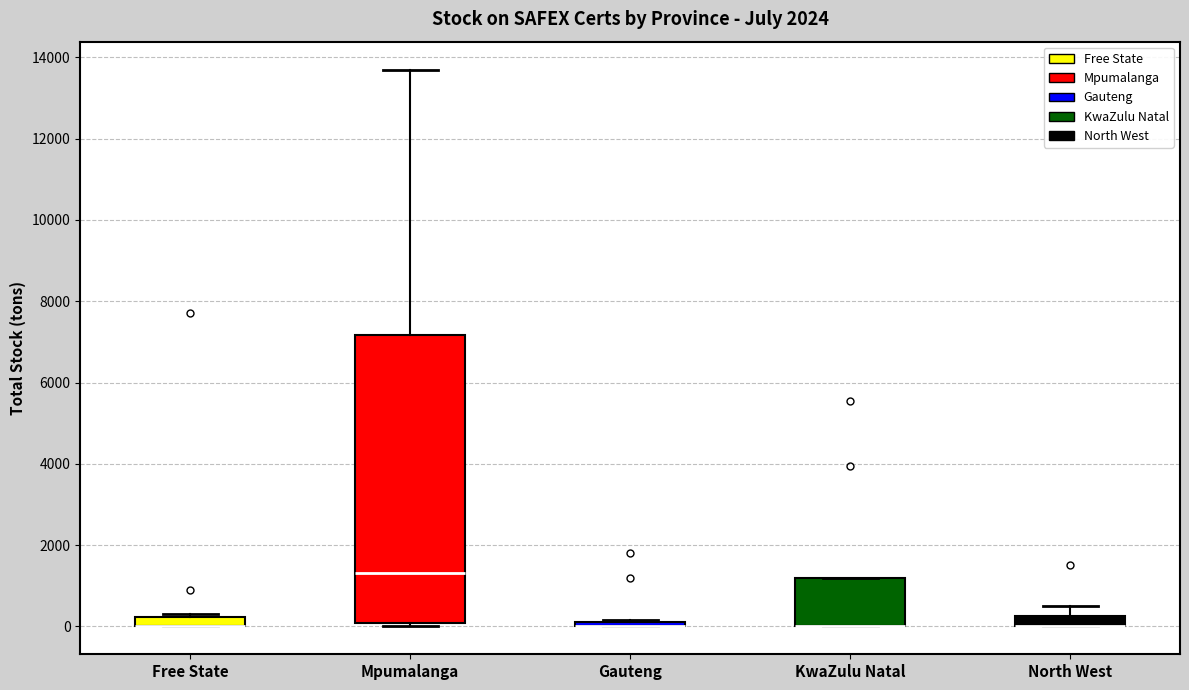

Comparing the boxes themselves (not the whiskers), which one is the tallest?

Mpumalanga